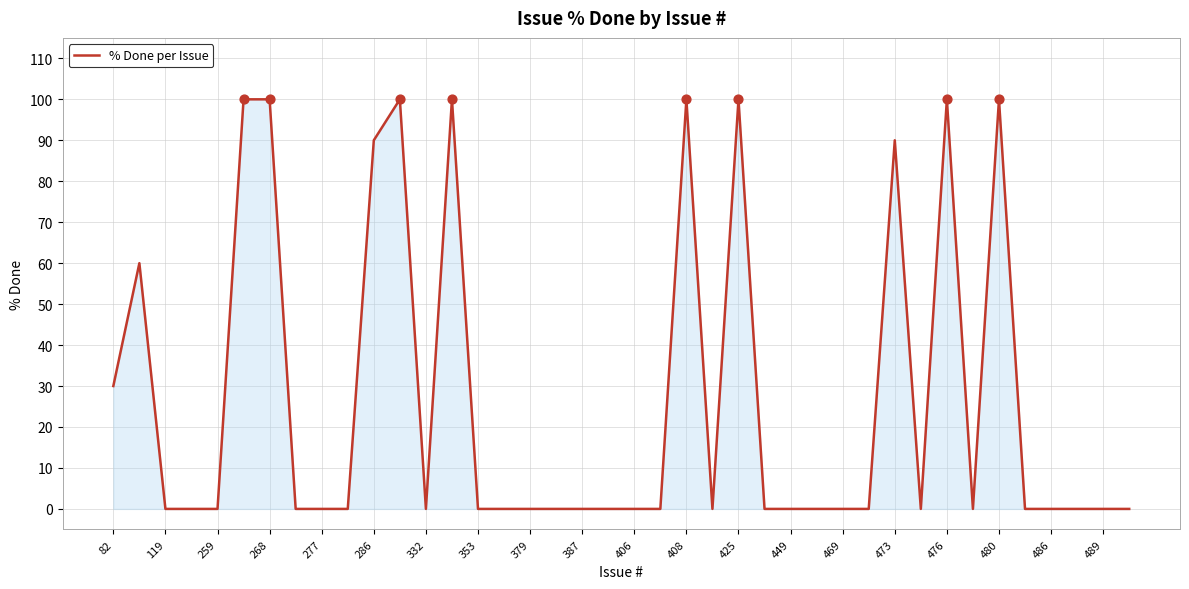

What is the difference between the maximum and minimum values?

100